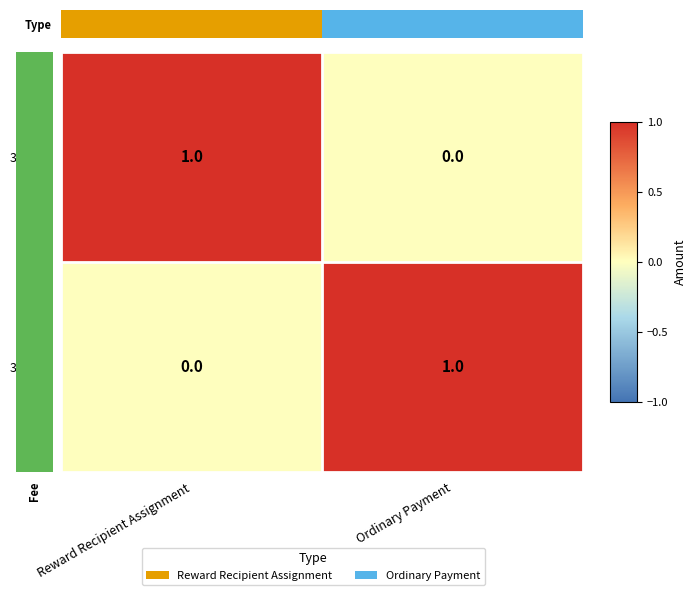

At which label is 376996 closest to 0?

Reward Recipient Assignment